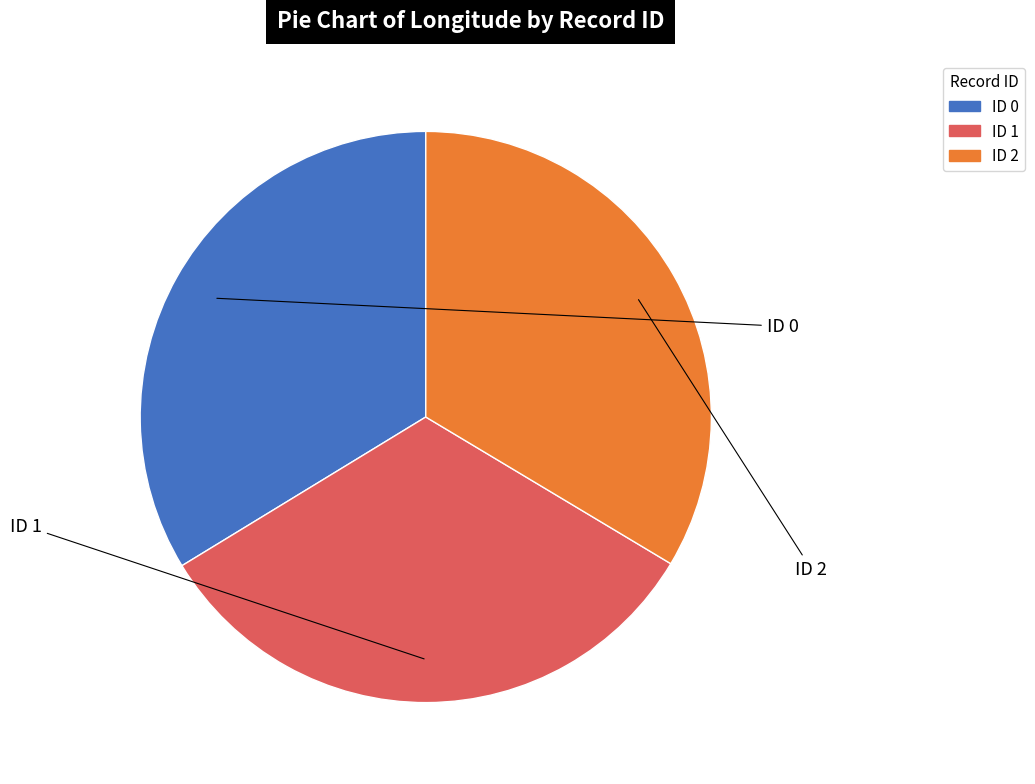

Do ID 1 and ID 0 together represent more than half of the pie?

Yes